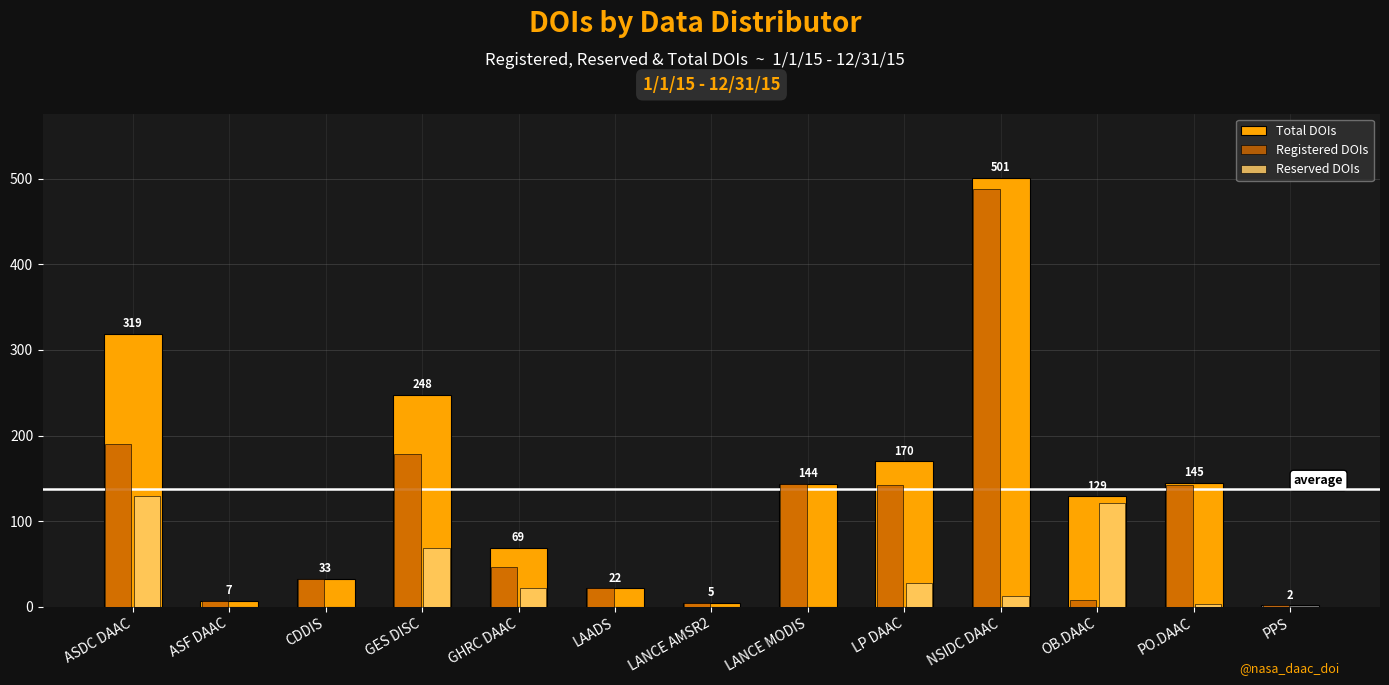

The Total DOIs series shows 319 at ASDC DAAC. True or false?

True